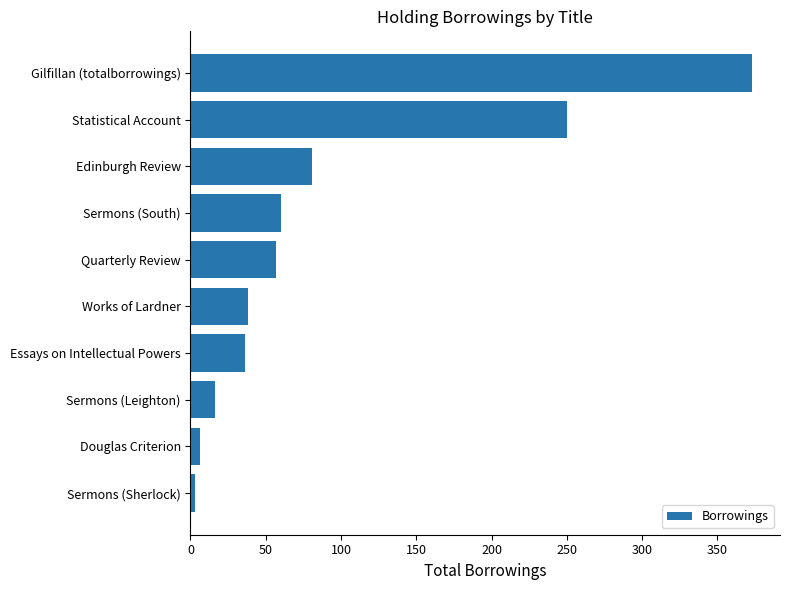

How many series are shown in this chart?

1